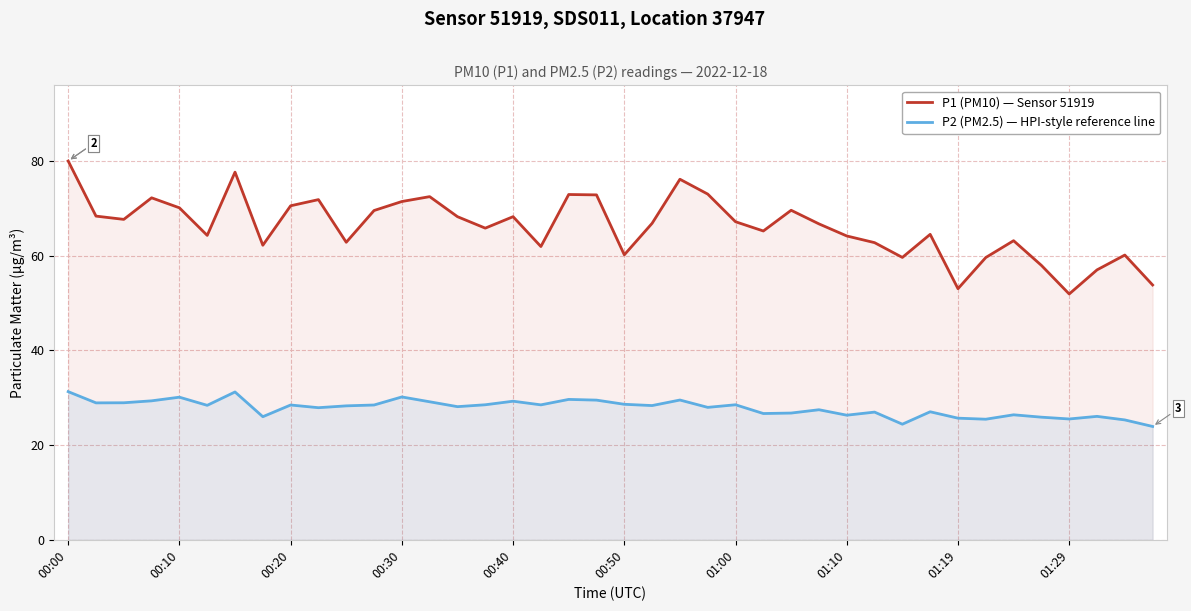

True or false: P2 (PM2.5) — HPI-style reference line and P1 (PM10) — Sensor 51919 cross at least once.

False